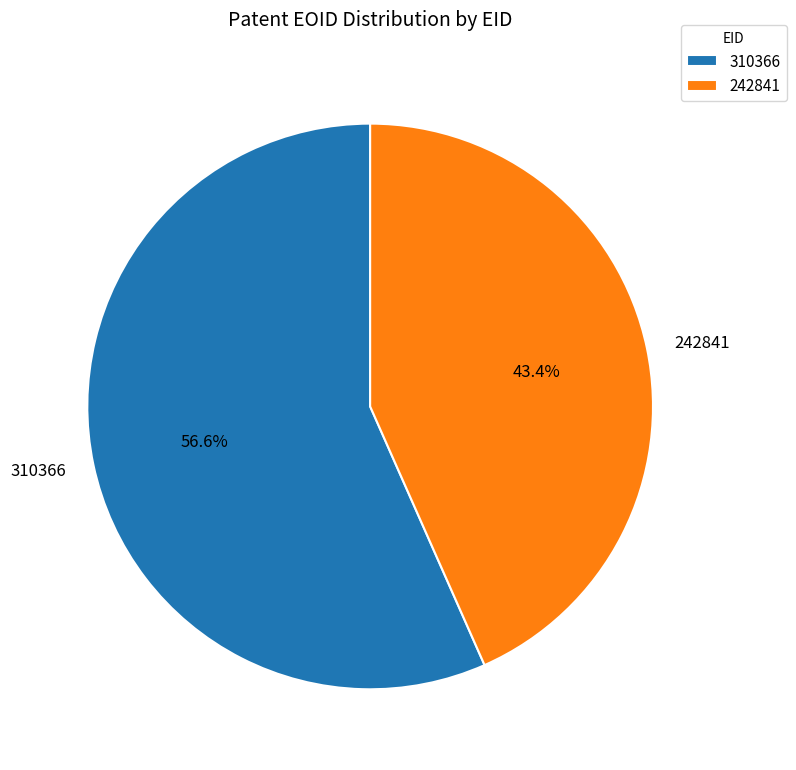

Does 310366 account for over 50% of the chart?

Yes